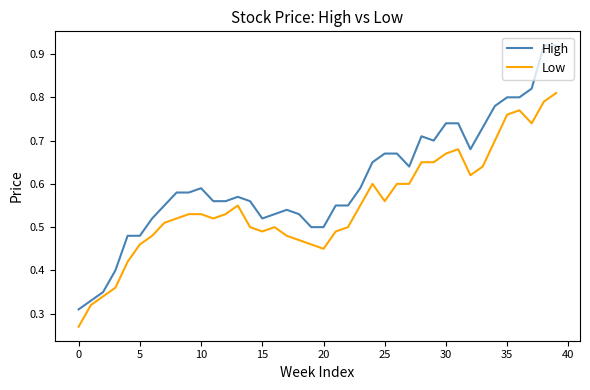

Which series has the largest total across all categories?

High